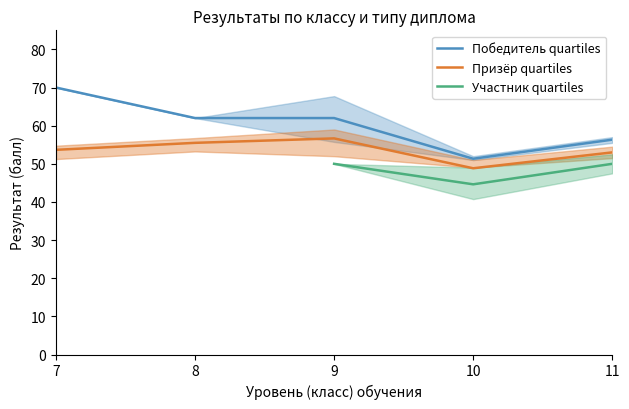

How many distinct data groups are displayed?

3